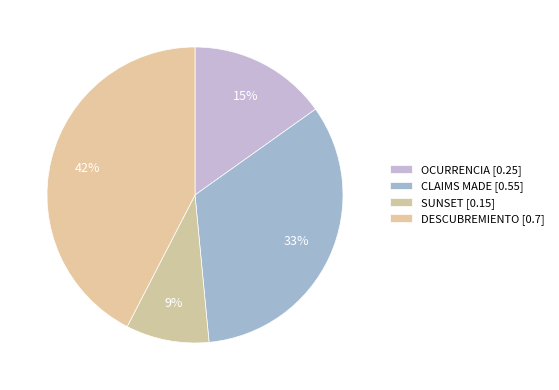

How many segments does this pie chart have?

4